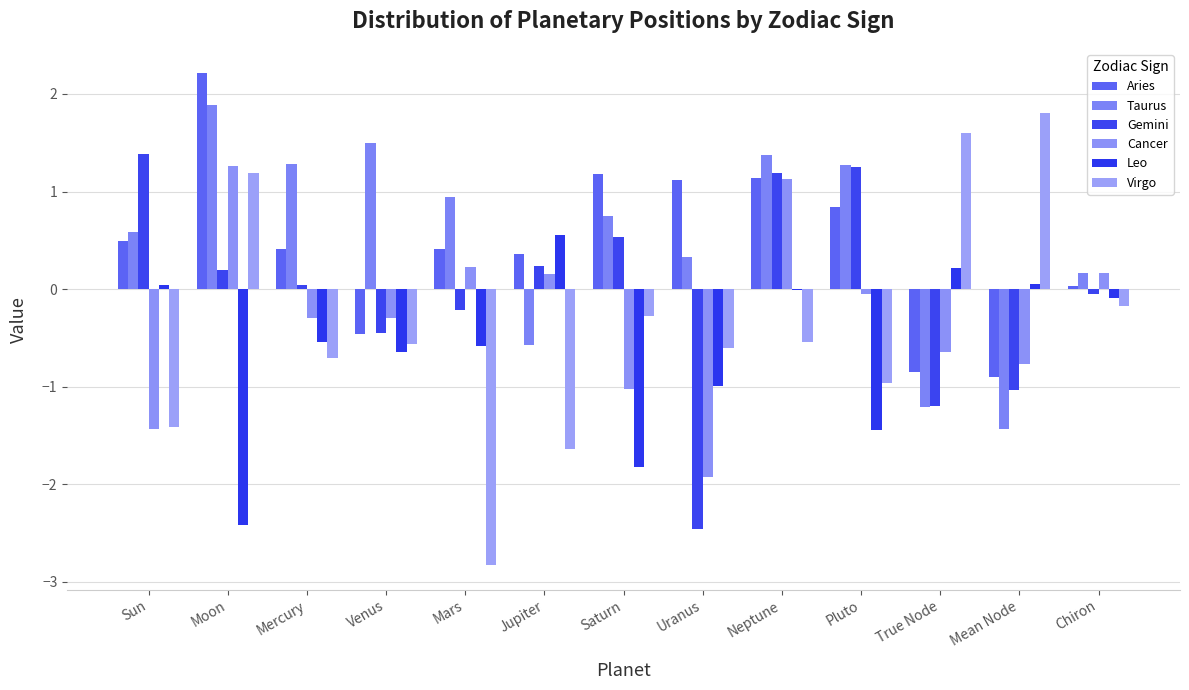

How many categories are shown in the chart?

13